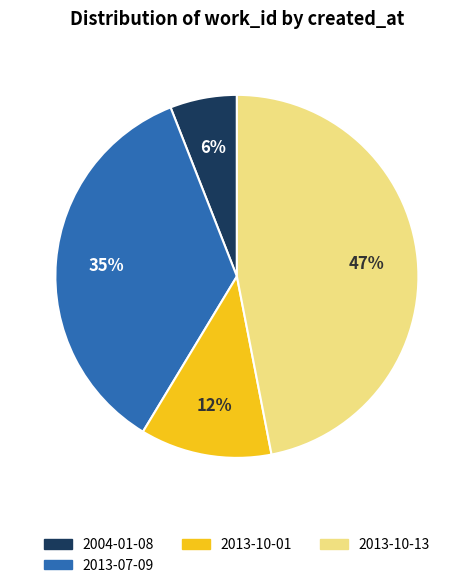

Is there a majority slice in this chart?

No